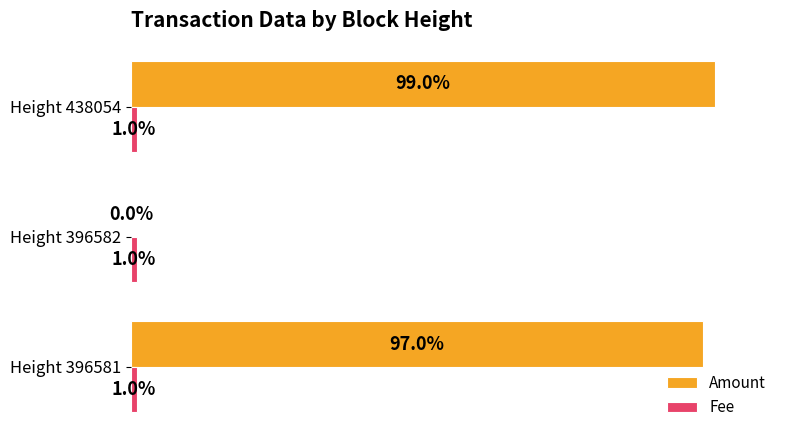

At which label is Amount closest to 49?

Height 396581